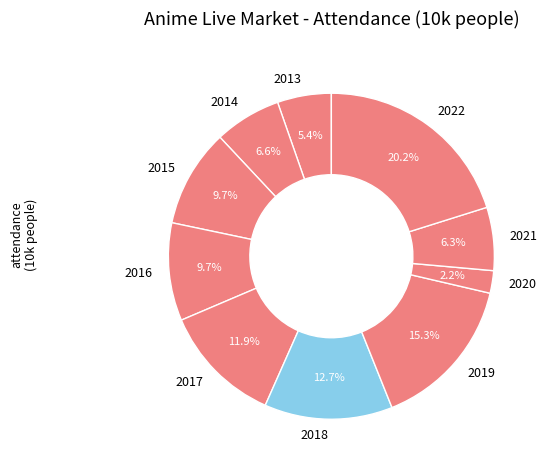

How many segments does this pie chart have?

10